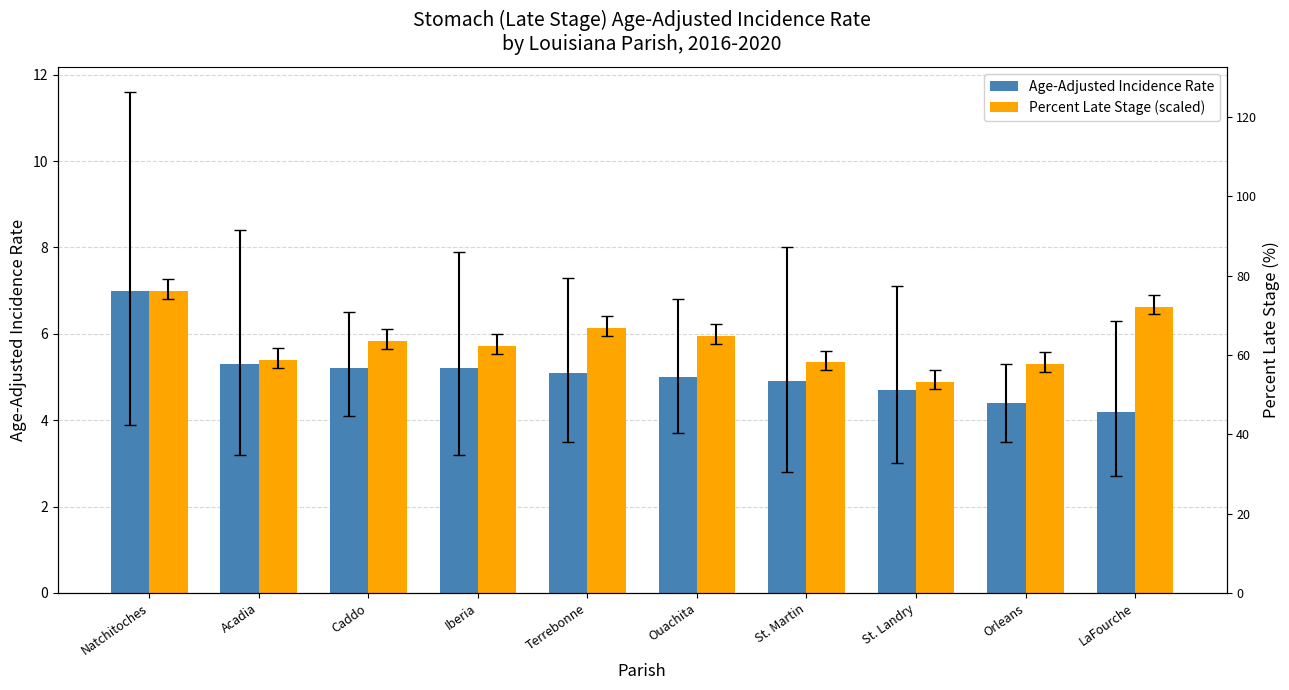

What position from the left is Terrebonne?

5